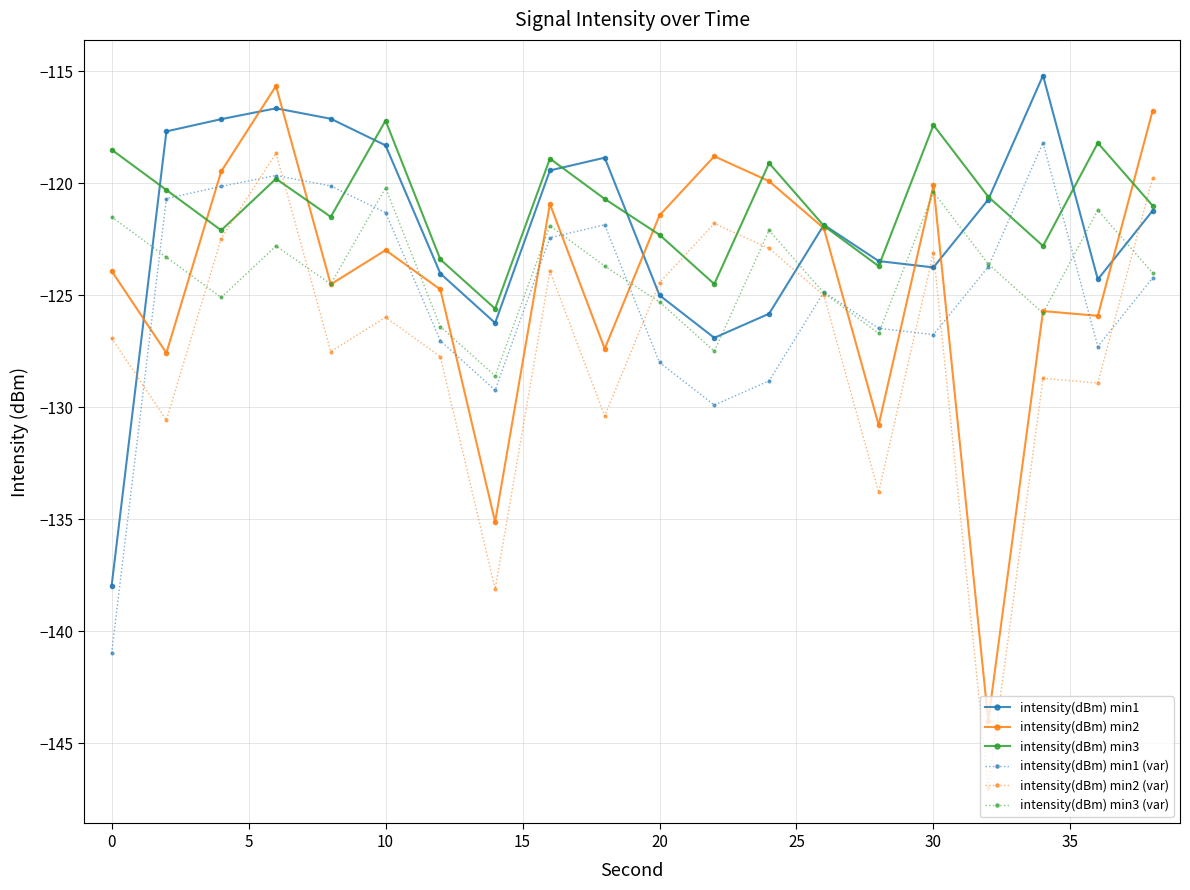

In intensity(dBm) min3 (var), how many points are lower than both neighbors (excluding endpoints)?

6